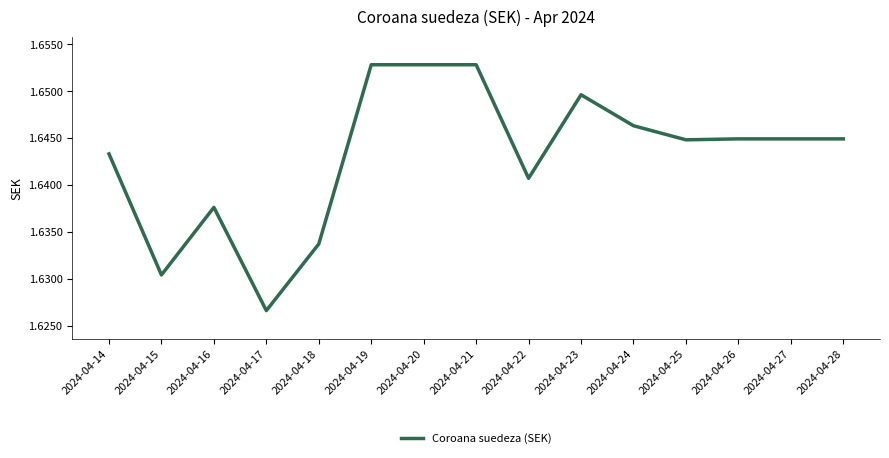

Which label corresponds to the smallest value in the chart?

2024-04-17